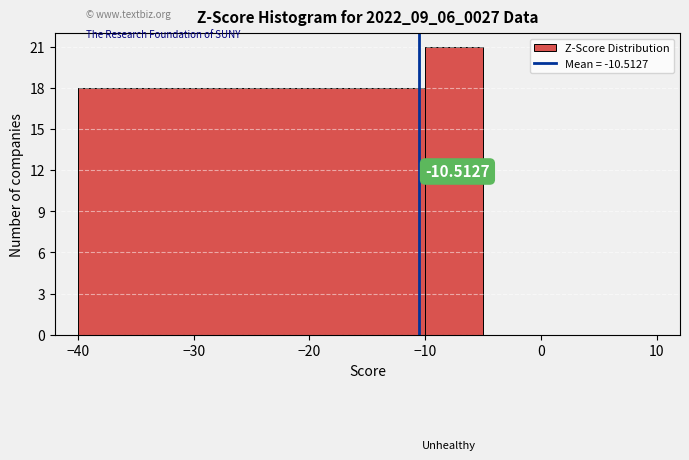

Read against the x-axis, roughly where is the centre of the tallest bar?

-7